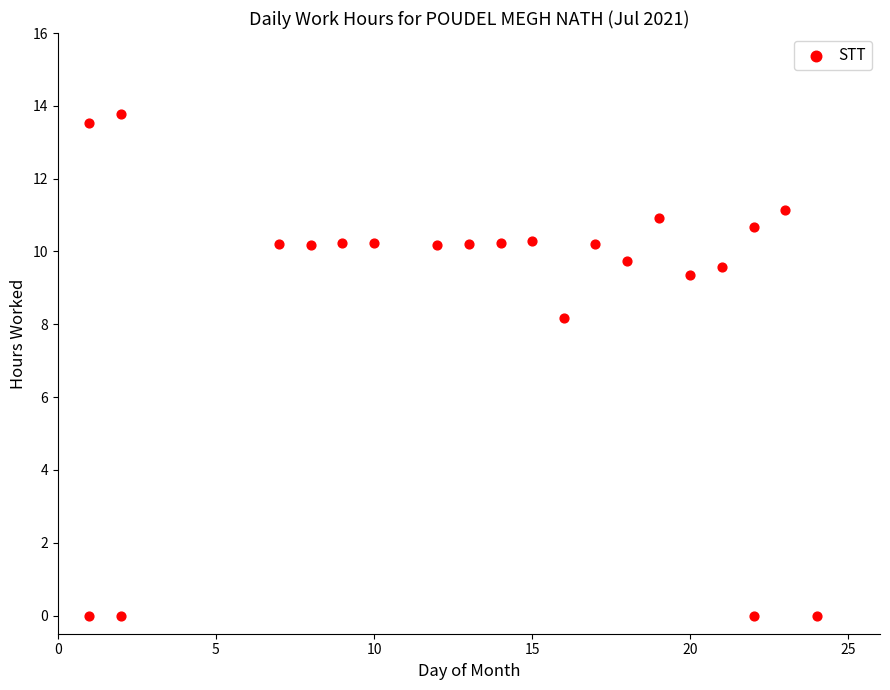

What is the range of Y values (max minus min)?

13.8